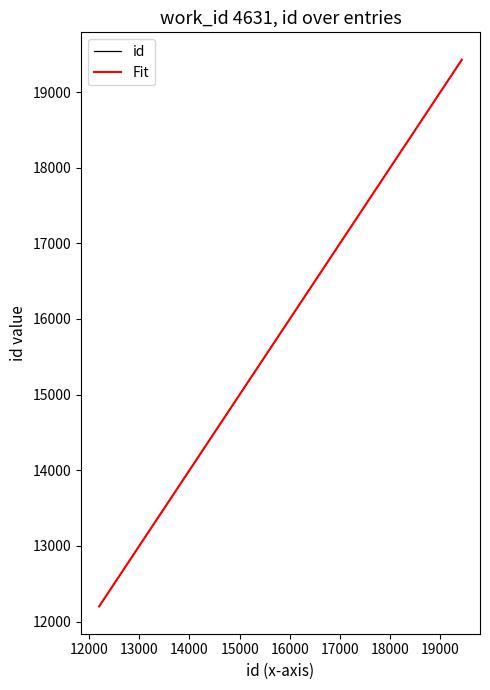

What is the lowest value of the id series?

12200